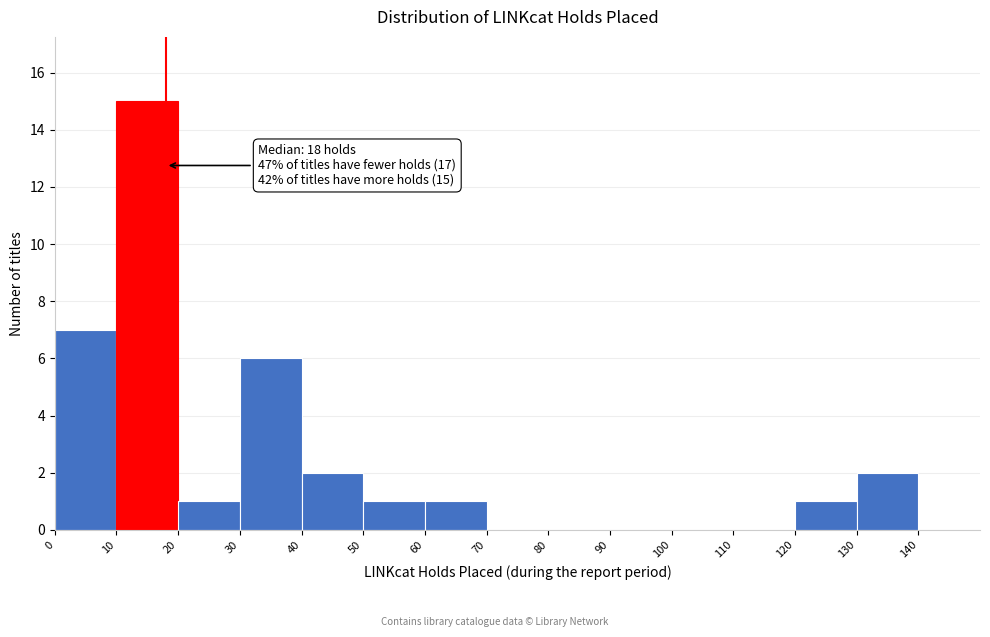

Which range on the x-axis has the tallest bar?

10 to 20